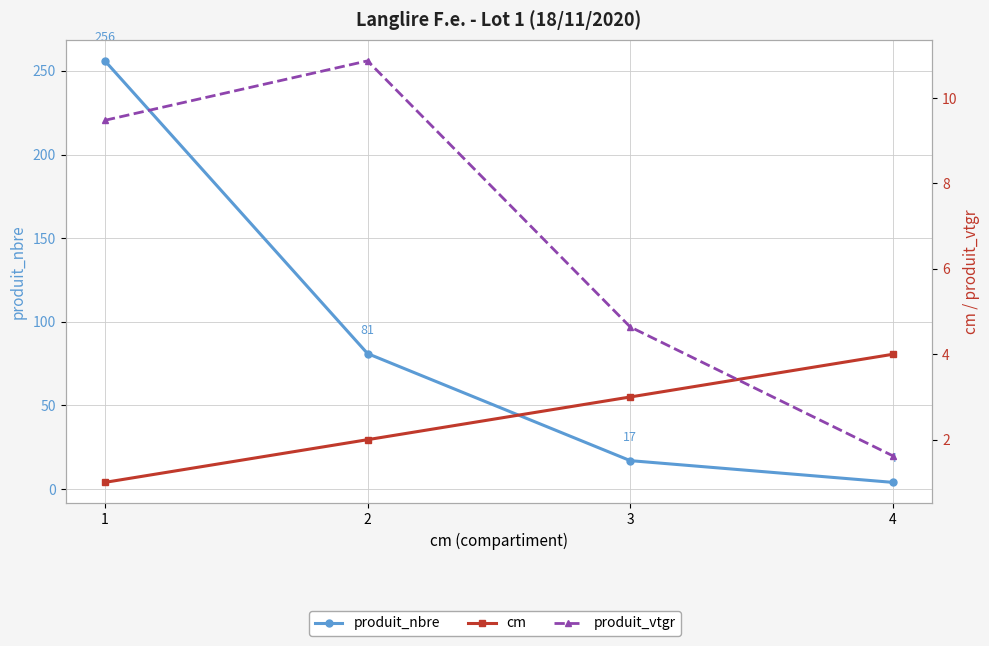

Is this an area chart (filled region under the line)?

No